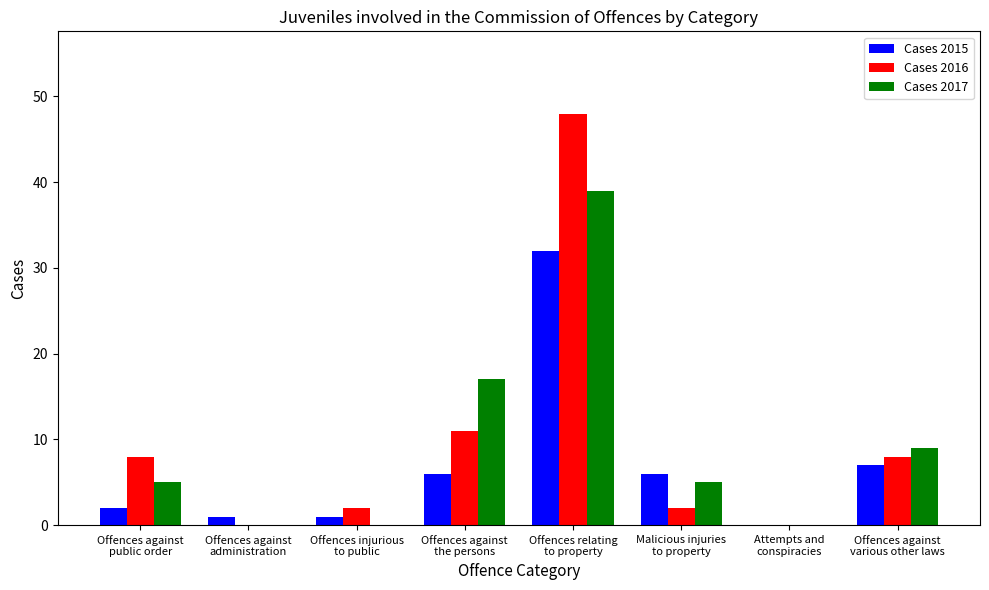

Are the bars grouped side by side (vs. stacked)?

Yes